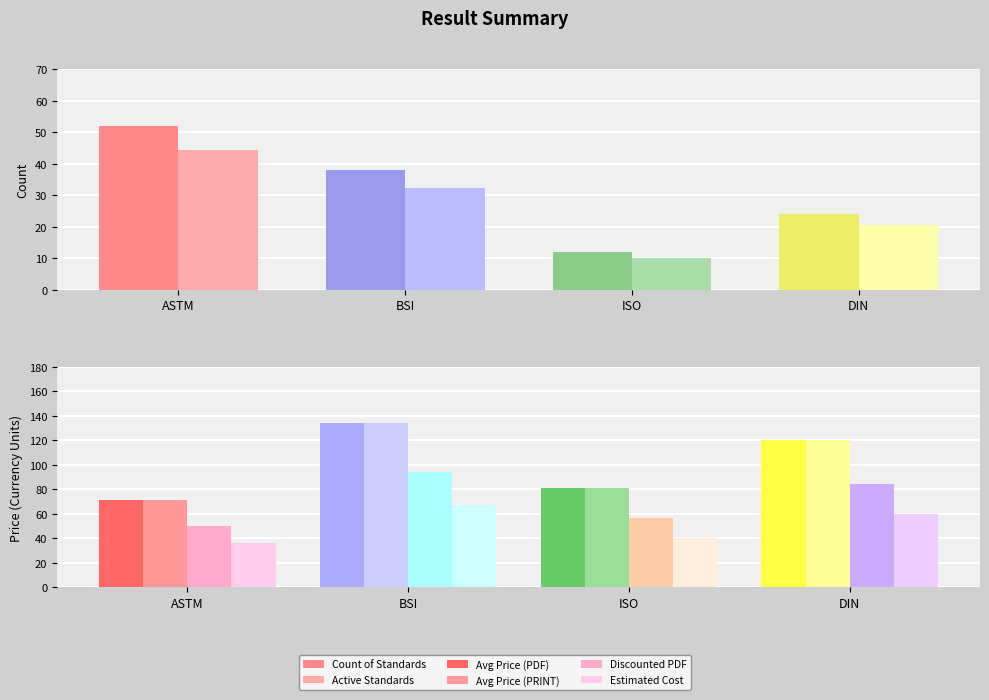

True or false: Avg Price (PDF) has a value of 81.5 at ISO.

True